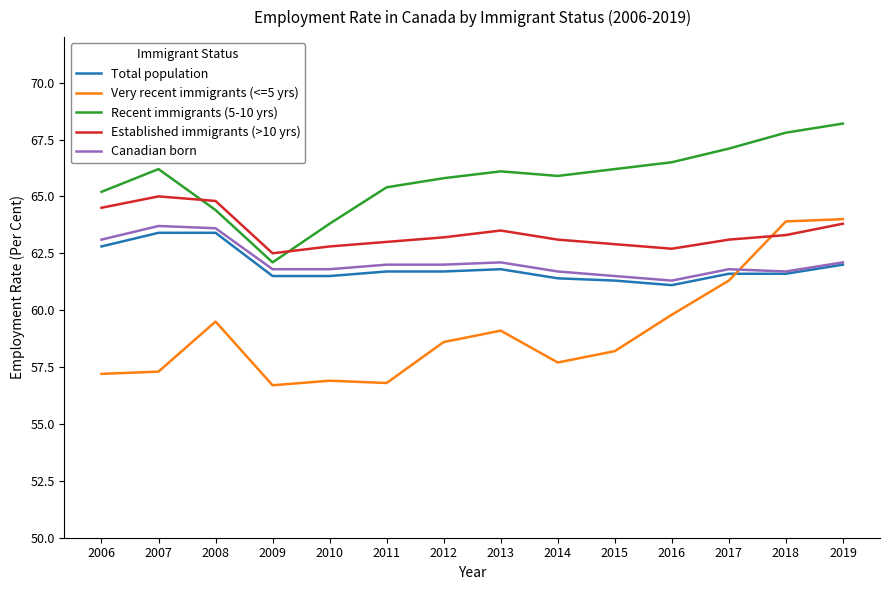

What is the spread (max minus min) of values at 2019?

6.2